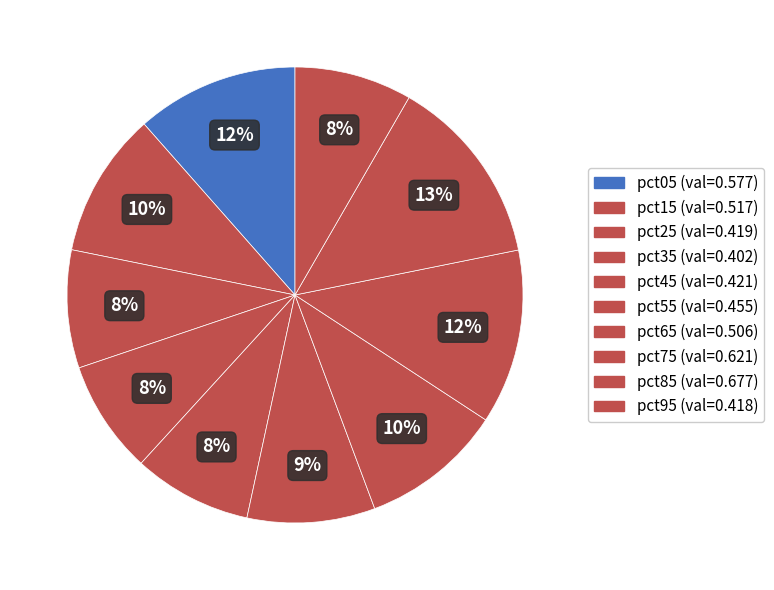

Is there a majority slice in this chart?

No